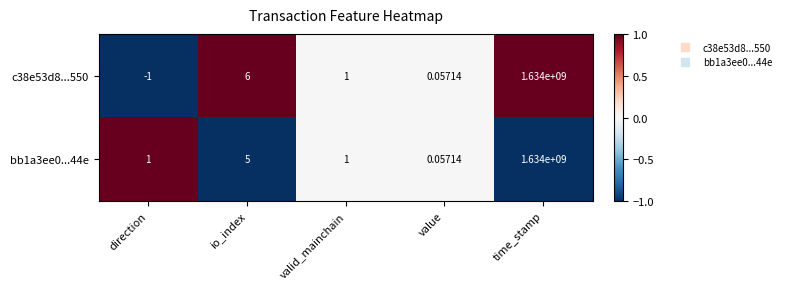

At which category does the chart reach its minimum across all series?

direction